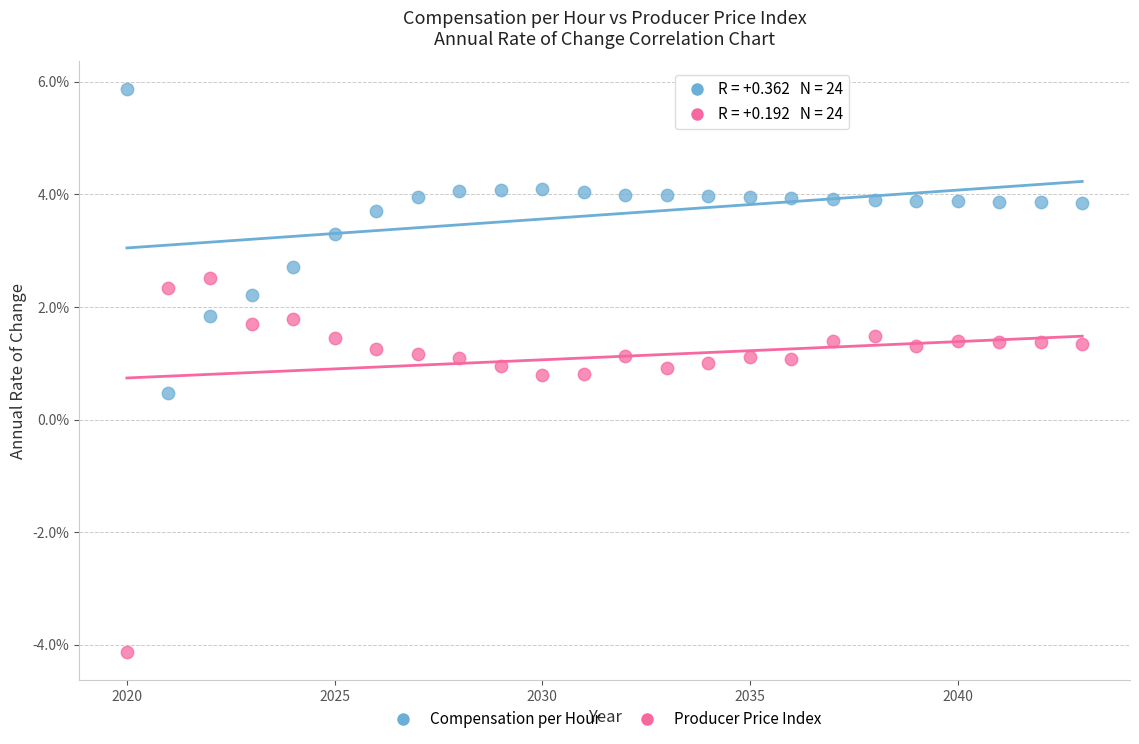

Which series reaches the minimum Y coordinate?

Producer Price Index